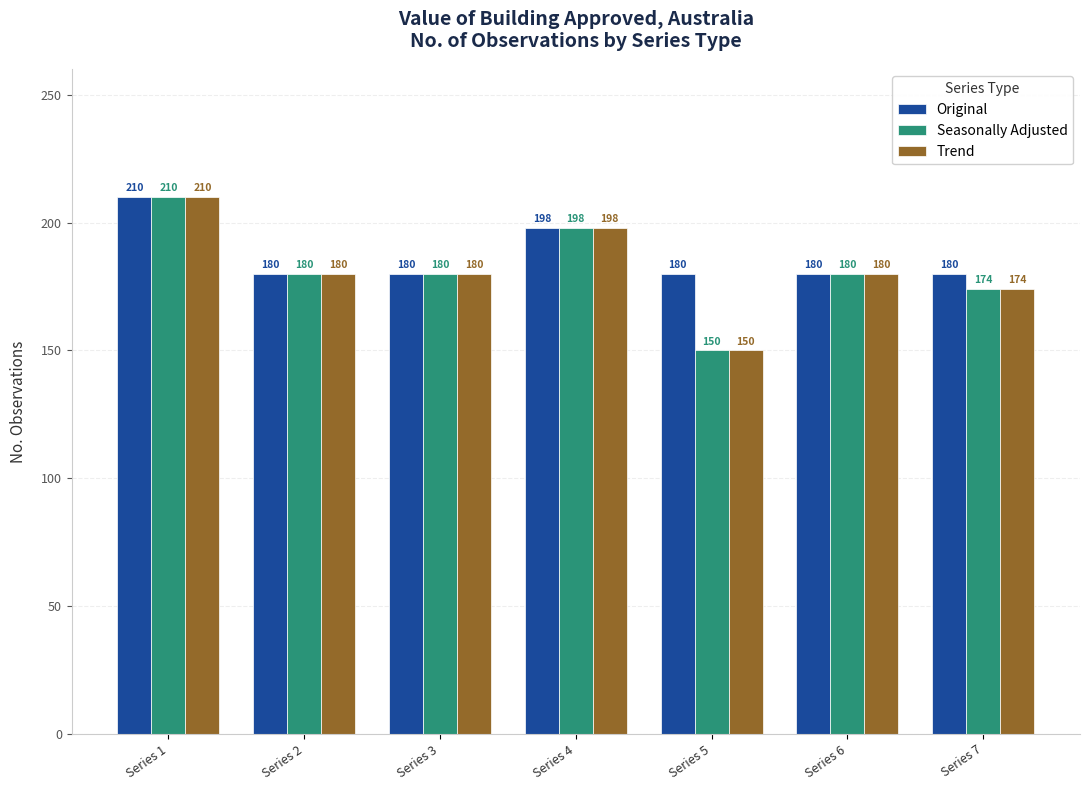

At how many categories does at least one series exceed 177?

7